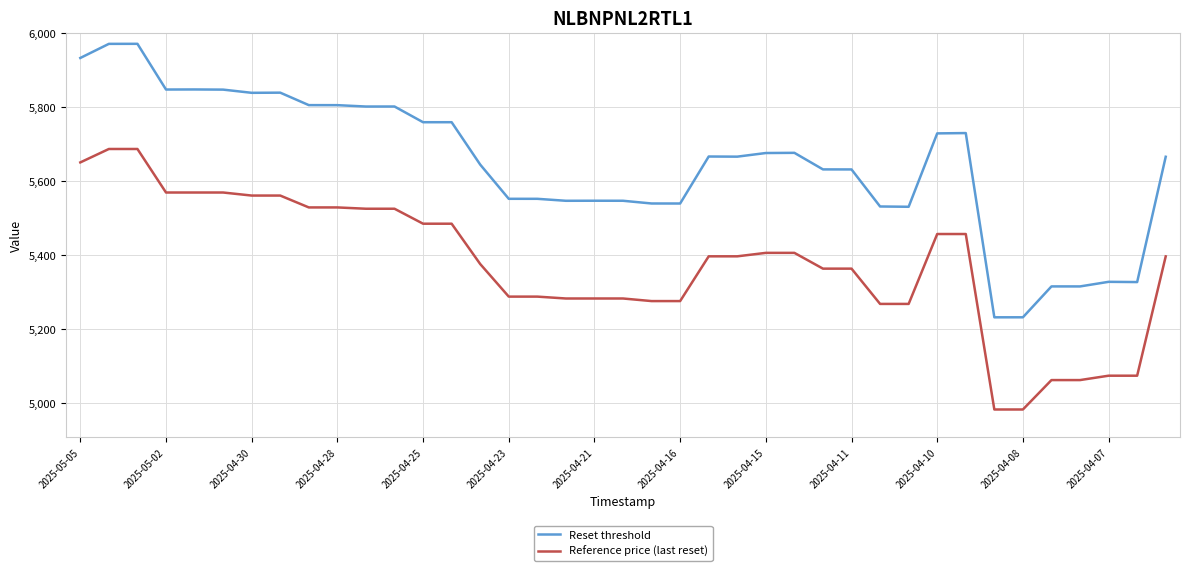

Which series has the largest total across all categories?

Reset threshold